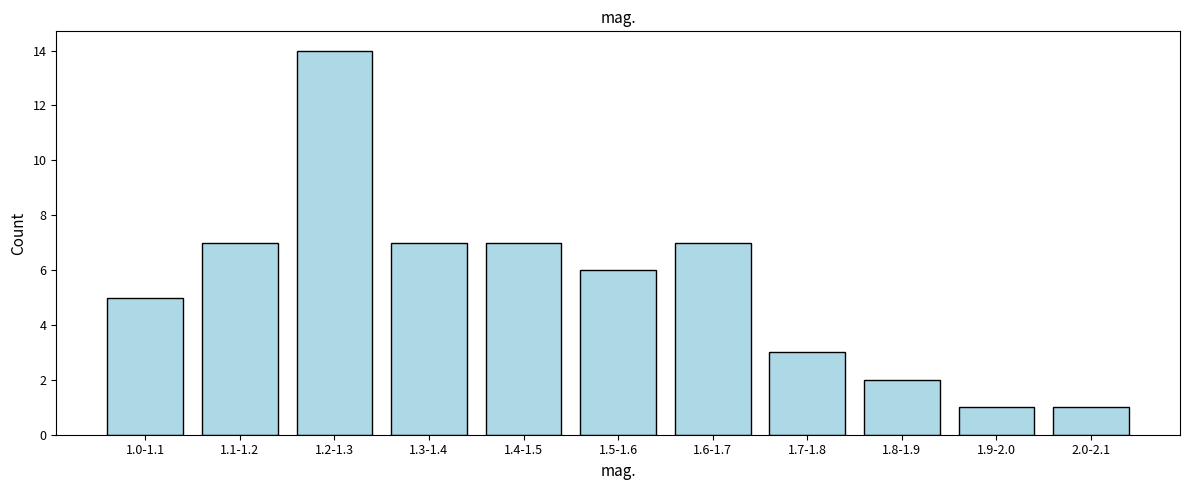

Reading right to left, what are all the values shown in this chart?

1	1	2	3	7	6	7	7	14	7	5